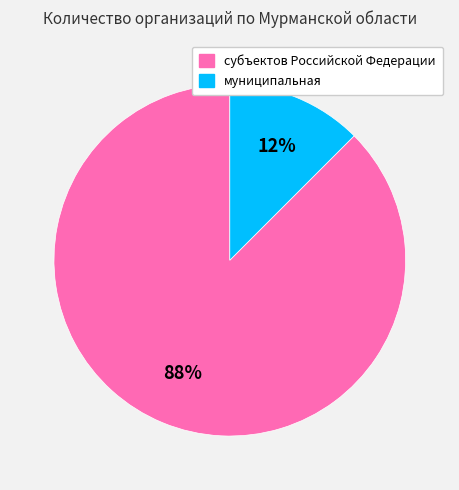

Do муниципальная and субъектов Российской Федерации together represent more than half of the pie?

Yes